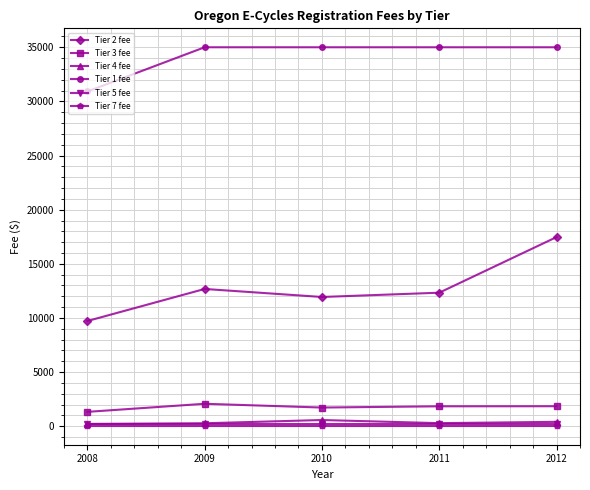

Is this an area chart (filled region under the line)?

No